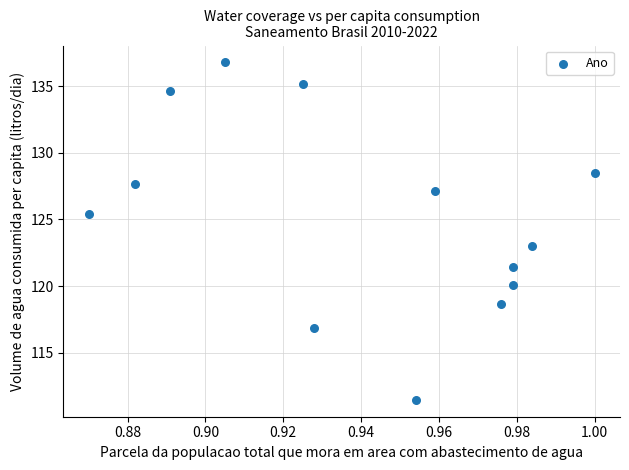

What is the range of Y values (max minus min)?

25.3